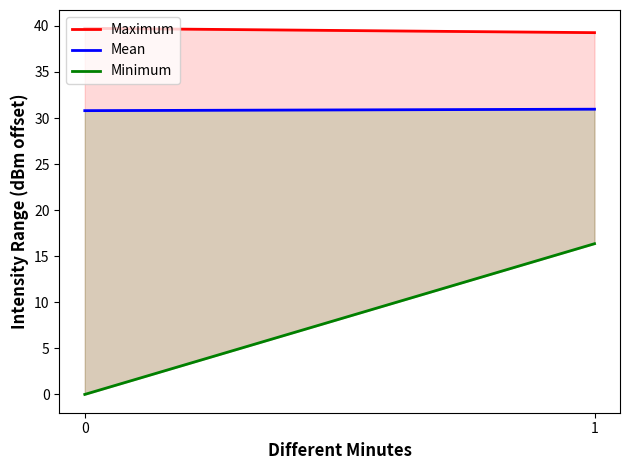

True or false: Maximum has a value of 39.3 at 1.

True